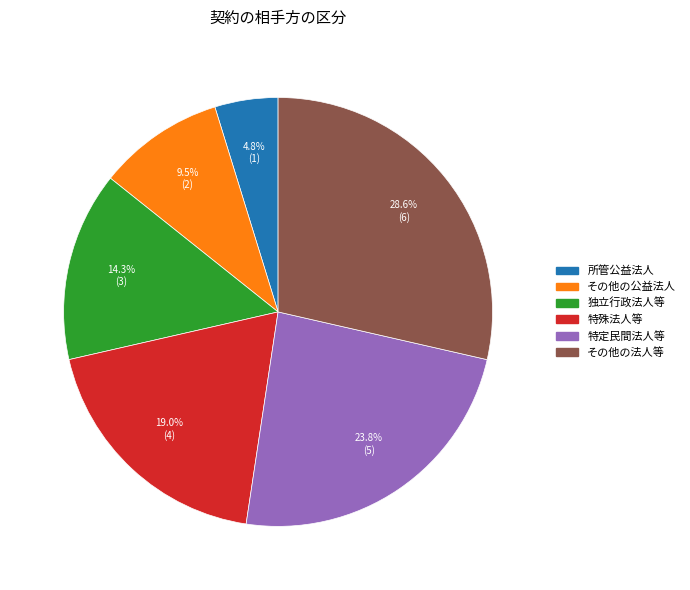

To the nearest percent, what is the combined percentage of 所管公益法人 and その他の公益法人?

14%